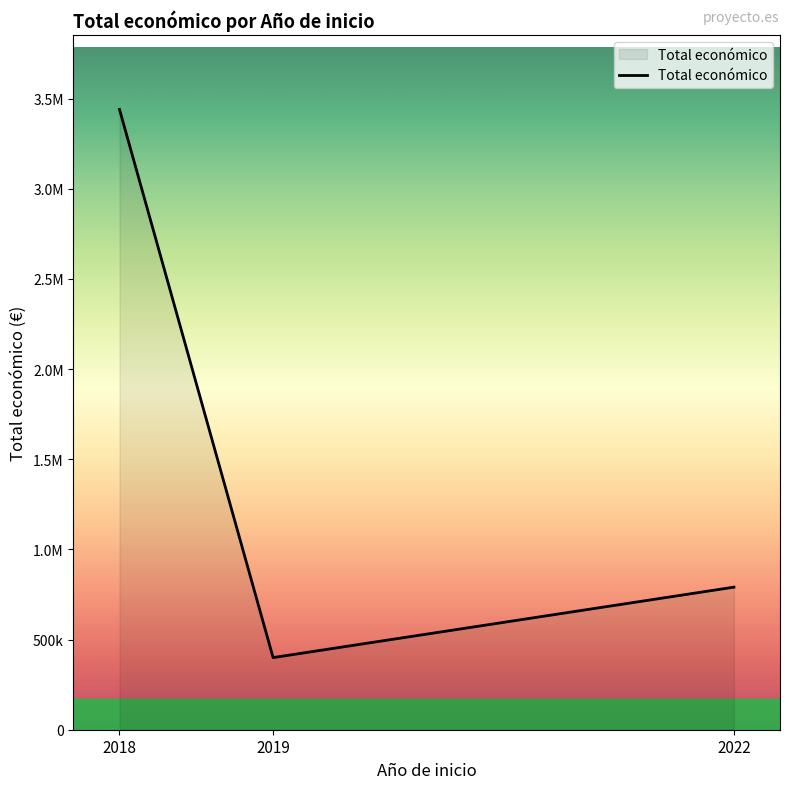

Which category has the lowest value across all series?

2019